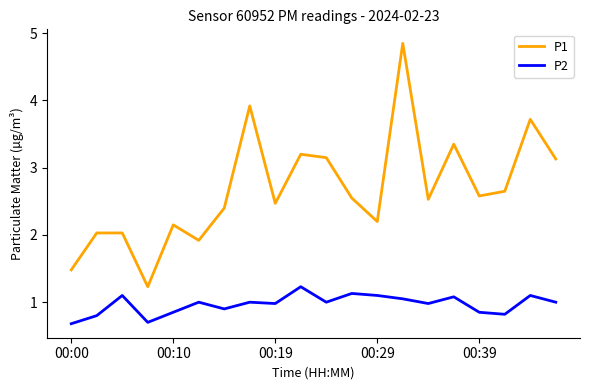

True or false: P2 and P1 cross at least once.

False